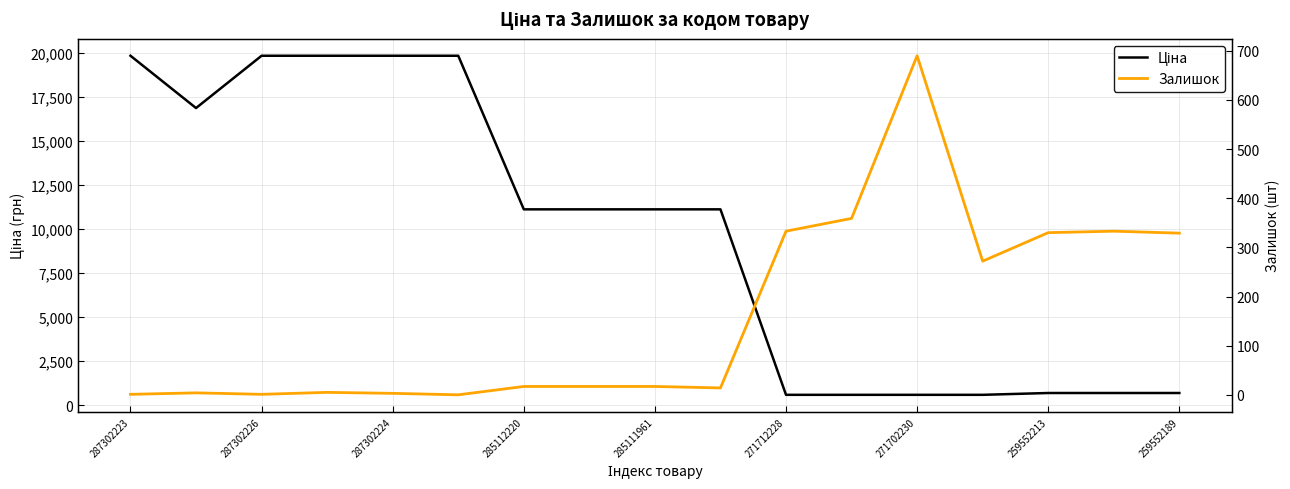

True or false: Ціна and Залишок intersect in this chart.

True